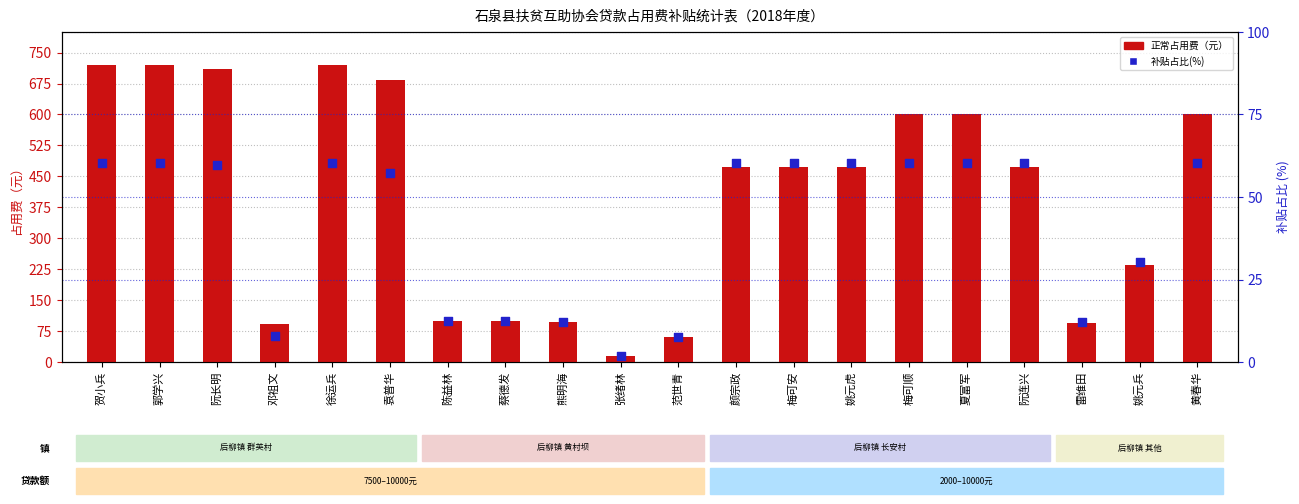

Which series reaches the minimum Y coordinate?

补贴占比(%)